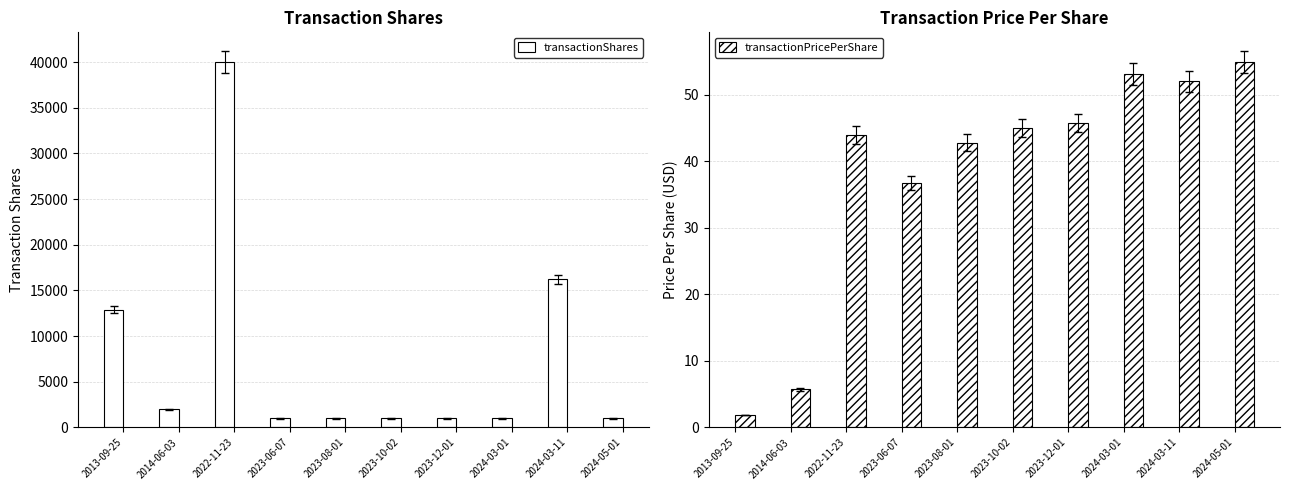

Reading right to left, extract all data points from this chart.

transactionShares: 1000.0	16240.0	1000.0	1000.0	1000.0	1000.0	1000.0	40000.0	2000.0	12902.0
transactionPricePerShare: 54.9	52.0	53.1	45.7	45.0	42.8	36.7	43.9	5.7	1.9